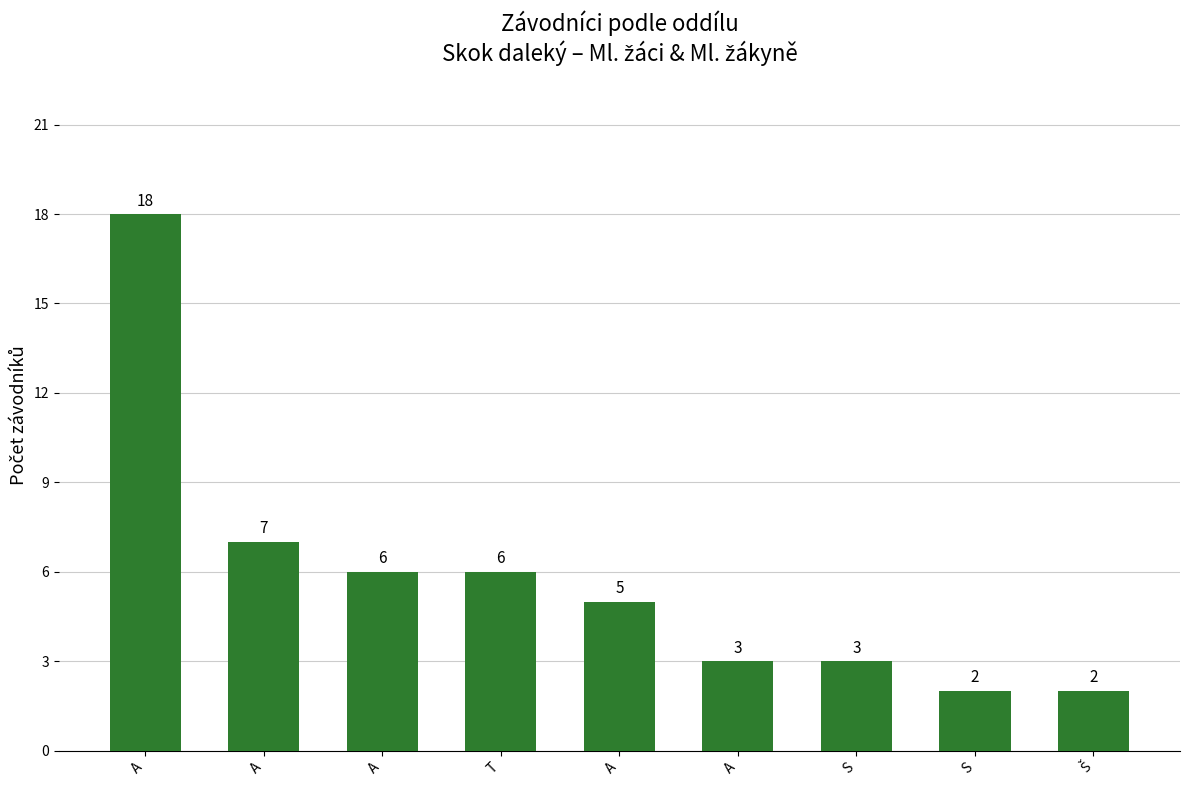

How many data points are less than 5?

4